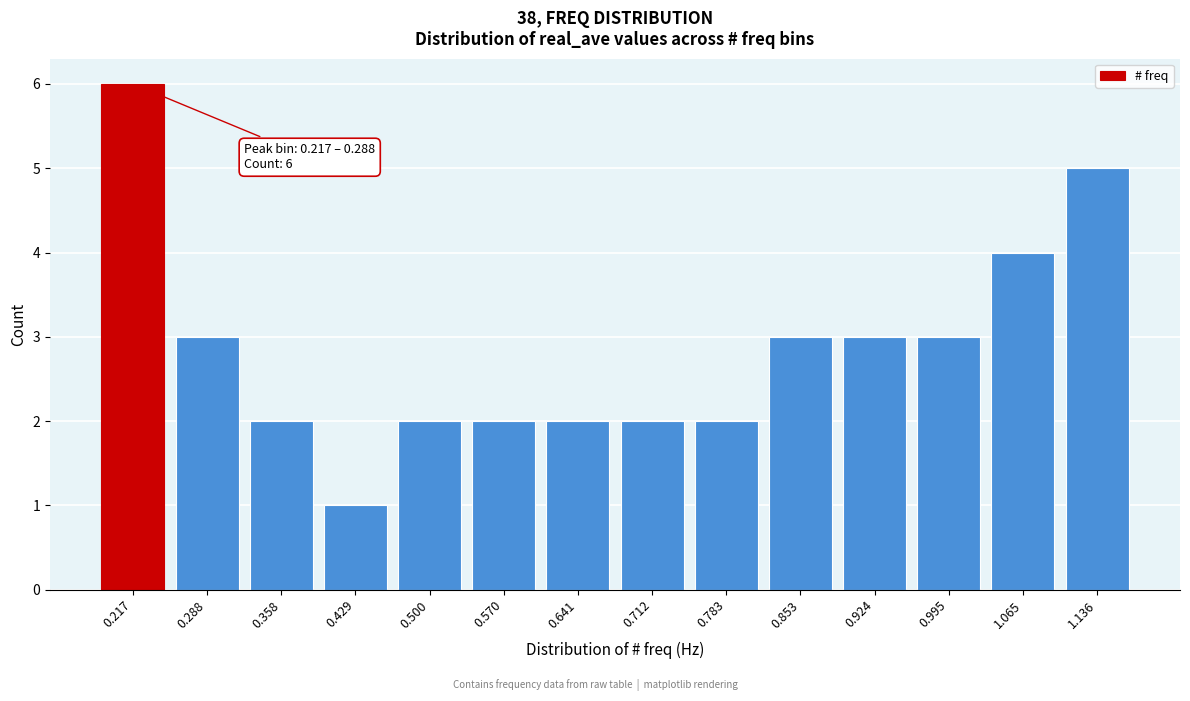

Reading right to left, list all the values displayed in this chart.

5	4	3	3	3	2	2	2	2	2	1	2	3	6